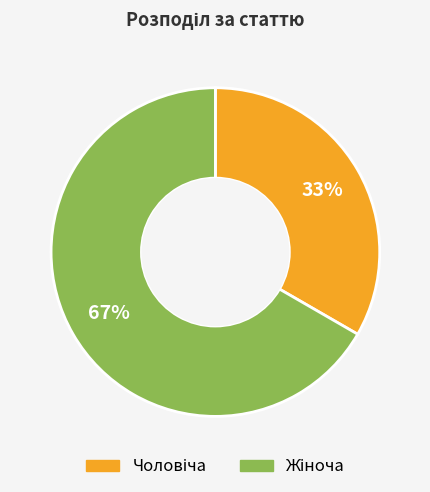

To the nearest percent, what is the average slice percentage?

50%